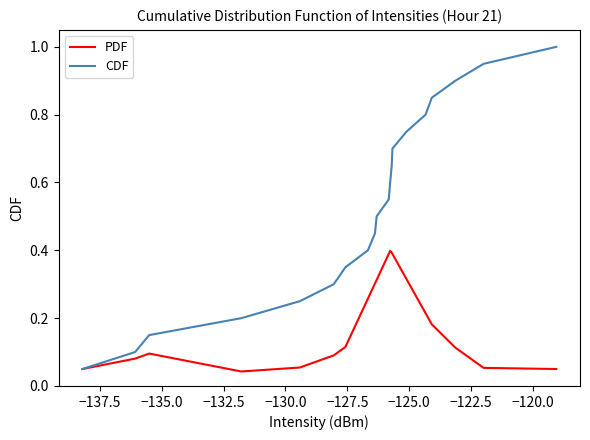

What are all the series names shown in the legend?

PDF, CDF